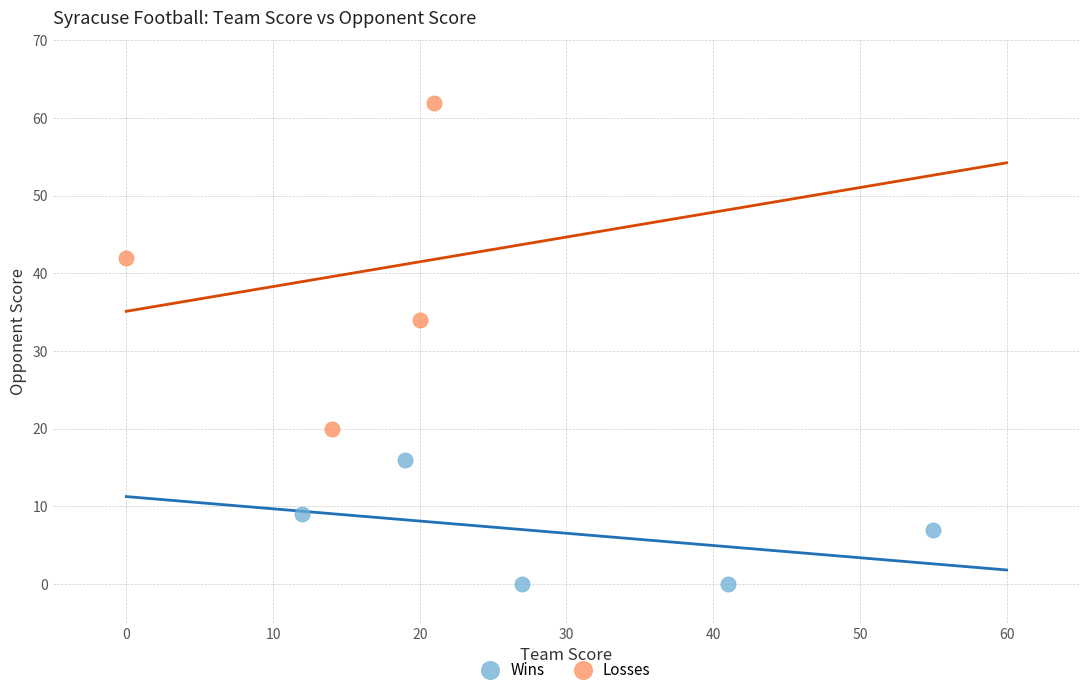

Which series reaches the maximum Y coordinate?

Losses